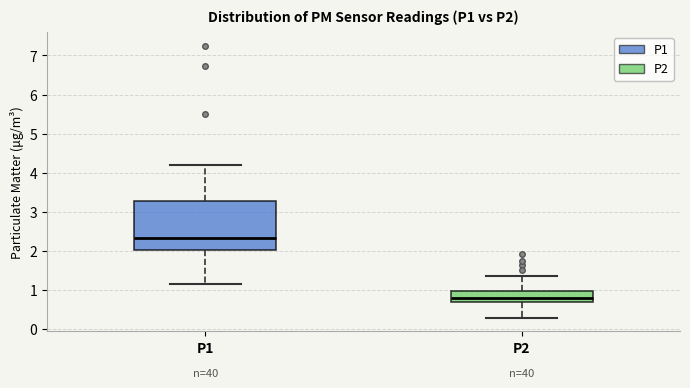

Reading left to right, transcribe this box plot: for each box, give where its median line is, the range the box spans, and where its two whiskers end, as read against the y-axis. The values are not printed on the chart, so give them approximately, as read against the axis.

P1: median 2.3, box 2.0 to 3.3, whiskers 1.2 to 4.2
P2: median 0.8, box 0.7 to 1.0, whiskers 0.3 to 1.4